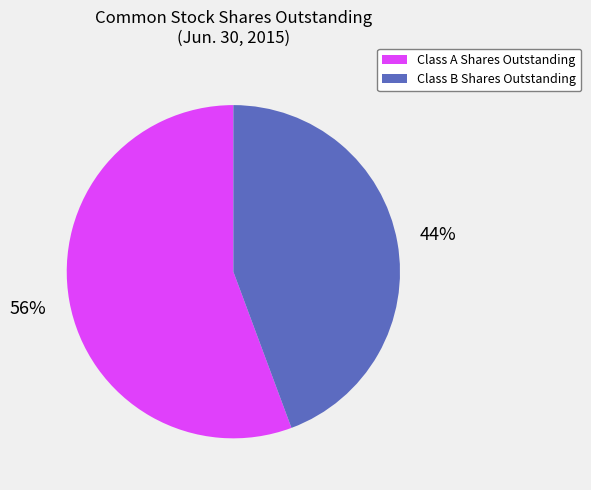

Approximately how many times larger is the value at Class B Shares Outstanding compared to Class A Shares Outstanding?

0.8